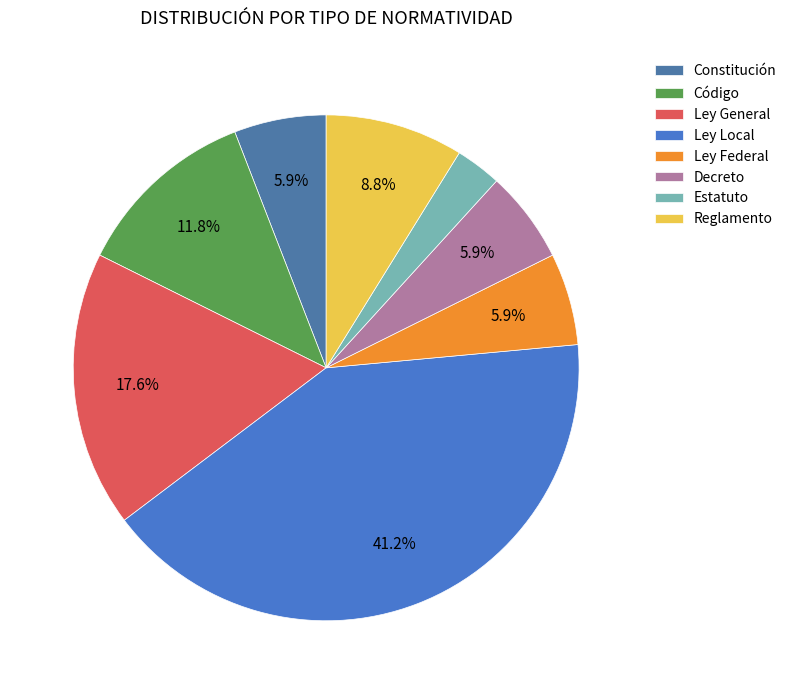

What is the ratio of the value at Constitución to the value at Ley General?

0.3